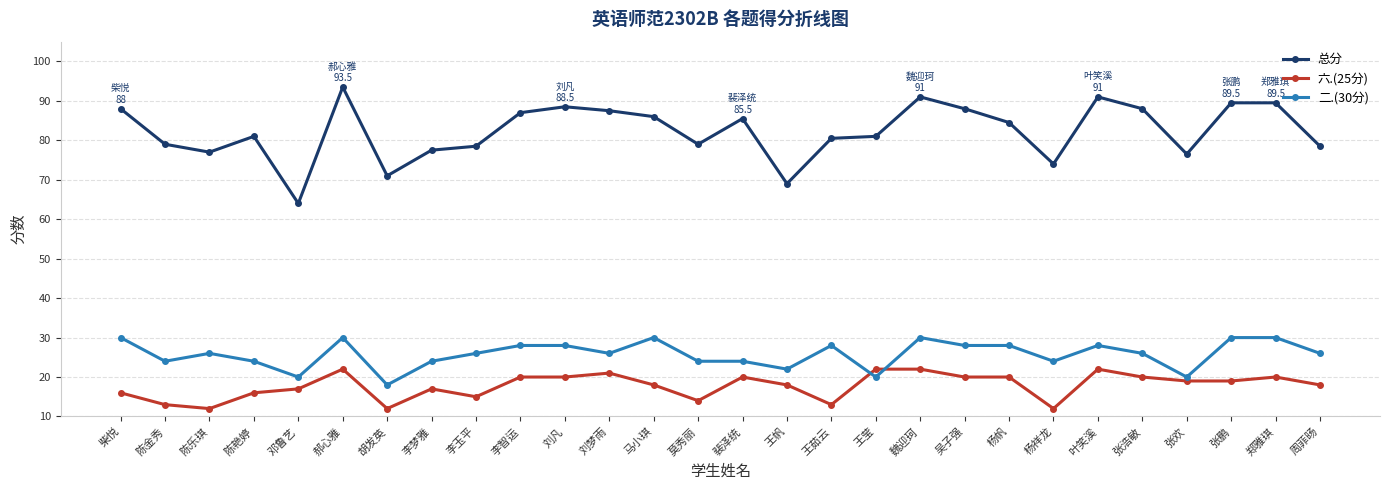

What is the label of the 18th point from the left?

王莹